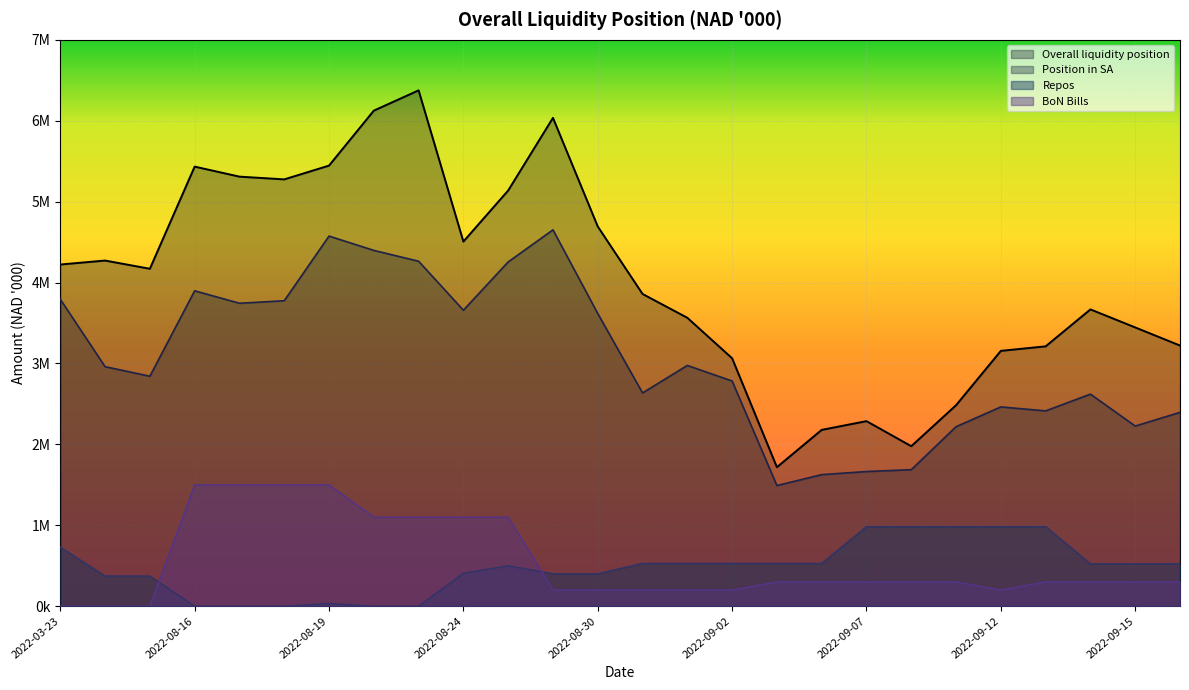

Which series changed the most between 2022-09-01 and 2022-09-05?

Overall liquidity position